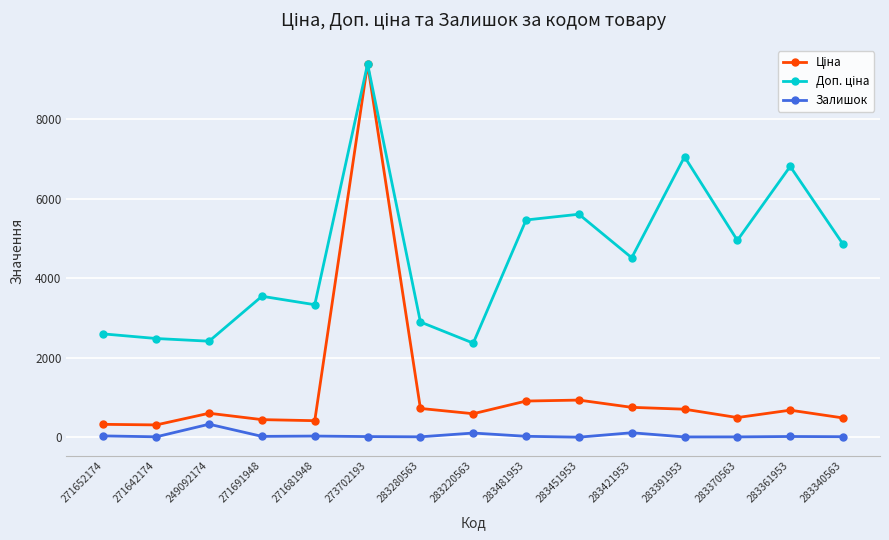

What is the minimum value for Залишок?

2.0